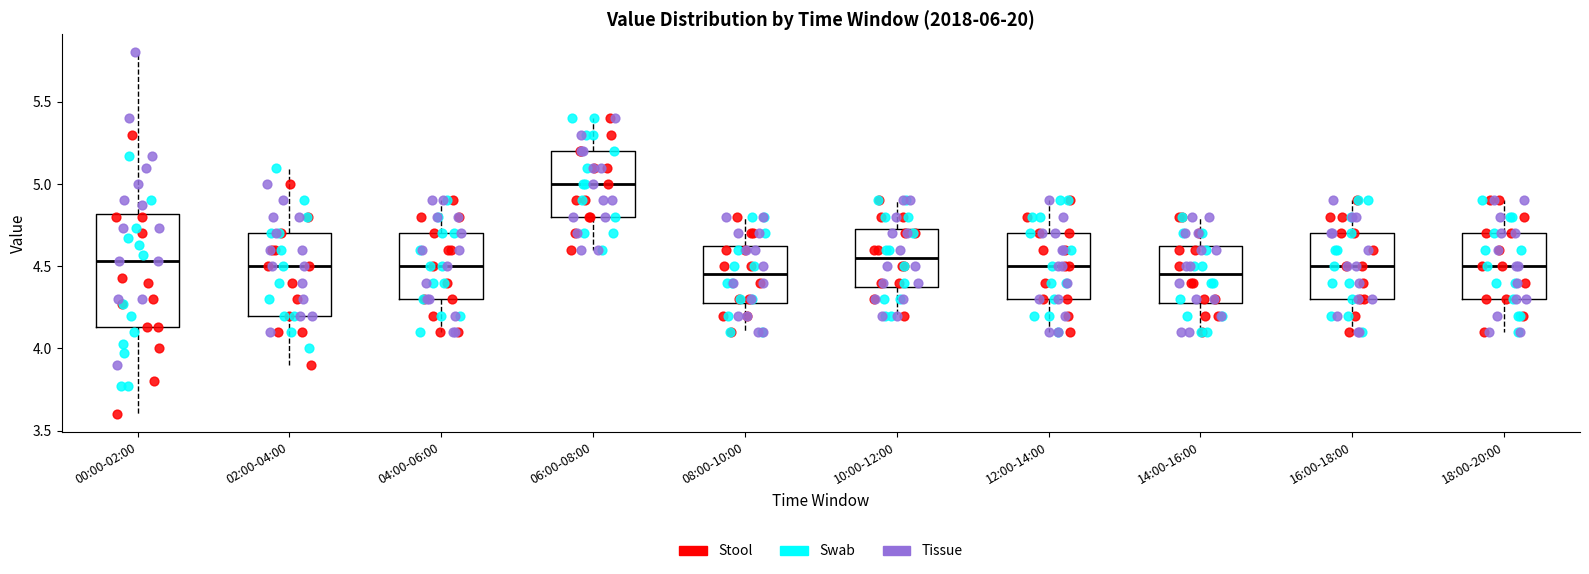

Reading left to right, read every box against the y-axis: the position of its median line, the range the box covers, and the ends of its whiskers. The values are not printed on the chart, so give them approximately, as read against the axis.

00:00-02:00: median 4.55, box 4.15 to 4.80, whiskers 3.60 to 5.80
02:00-04:00: median 4.50, box 4.20 to 4.70, whiskers 3.90 to 5.10
04:00-06:00: median 4.50, box 4.30 to 4.70, whiskers 4.10 to 4.90
06:00-08:00: median 5.00, box 4.80 to 5.20, whiskers 4.60 to 5.40
08:00-10:00: median 4.45, box 4.30 to 4.65, whiskers 4.10 to 4.80
10:00-12:00: median 4.55, box 4.40 to 4.75, whiskers 4.20 to 4.90
12:00-14:00: median 4.50, box 4.30 to 4.70, whiskers 4.10 to 4.90
14:00-16:00: median 4.45, box 4.30 to 4.65, whiskers 4.10 to 4.80
16:00-18:00: median 4.50, box 4.30 to 4.70, whiskers 4.10 to 4.90
18:00-20:00: median 4.50, box 4.30 to 4.70, whiskers 4.10 to 4.90